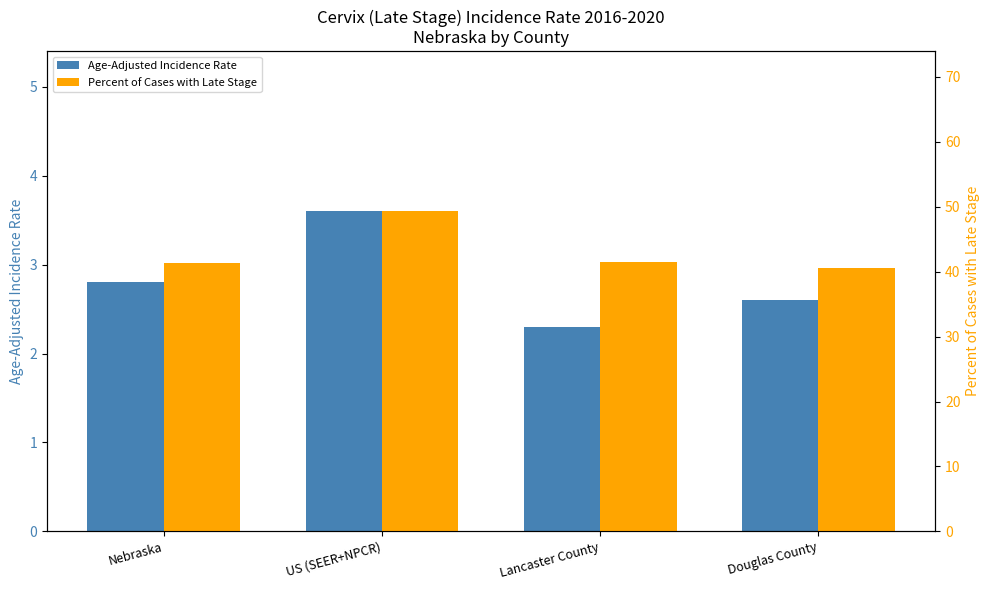

List the series in order of their overall mean, lowest first.

Age-Adjusted Incidence Rate, Percent of Cases with Late Stage